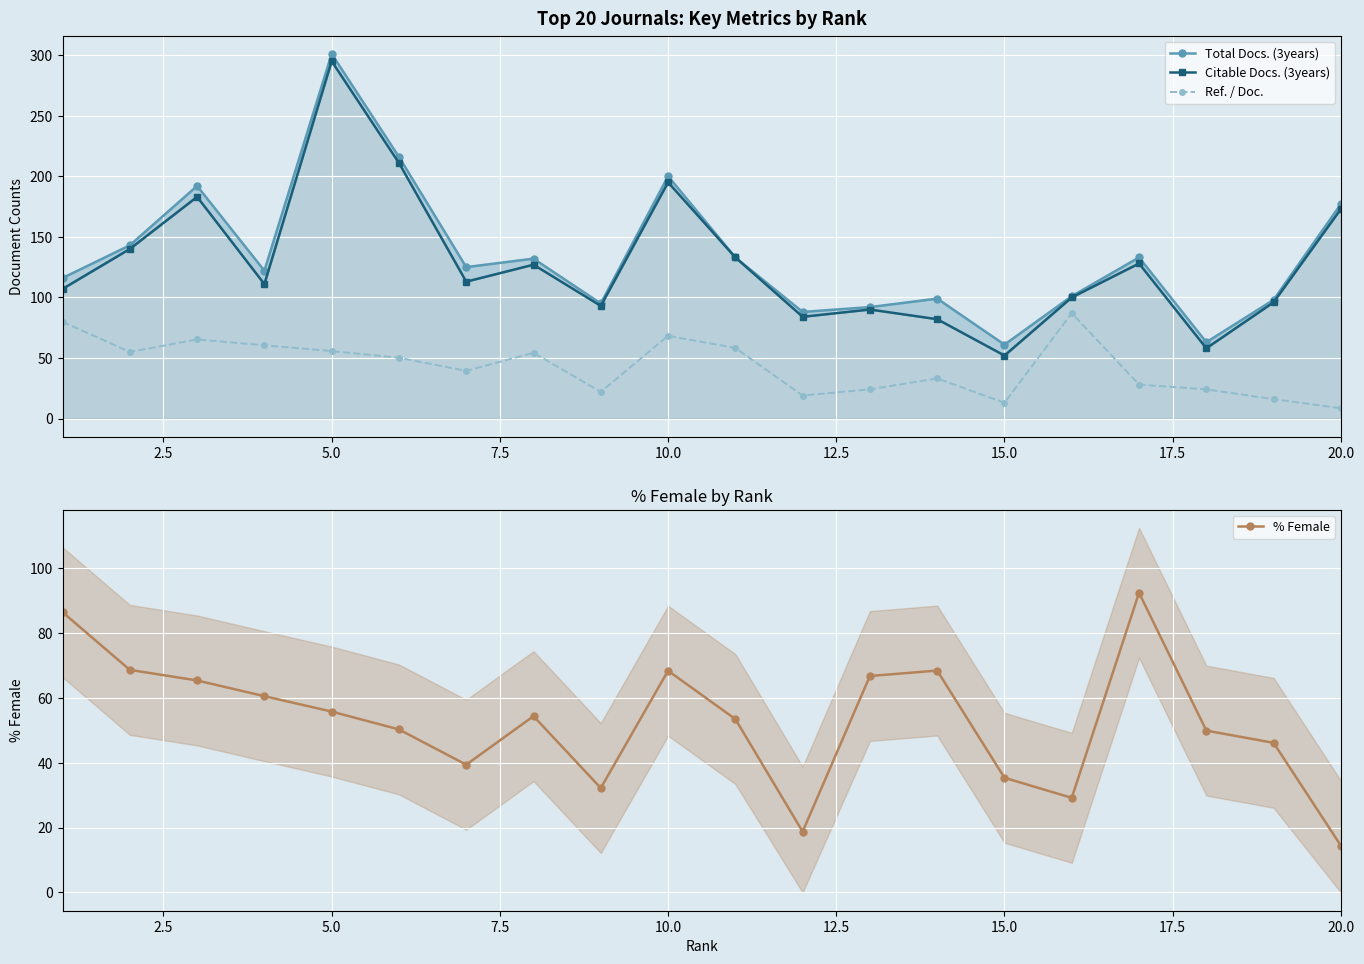

Is this an area chart (filled region under the line)?

No